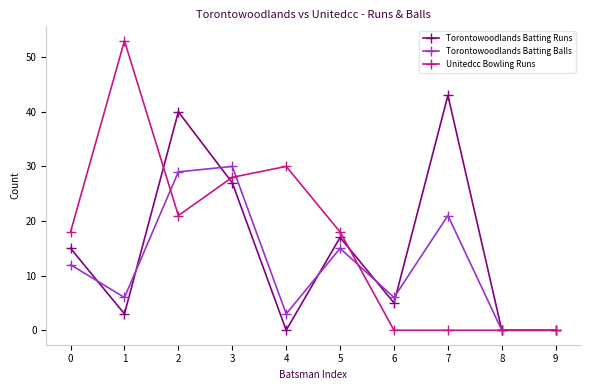

True or false: Unitedcc Bowling Runs has more than 1 interior local peaks.

True